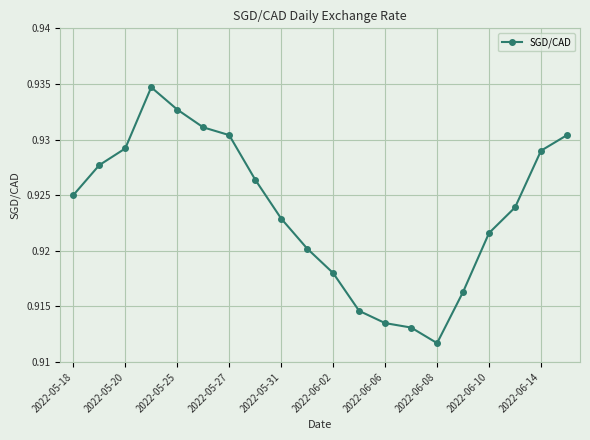

Count the values in the range 0 to 1.

20